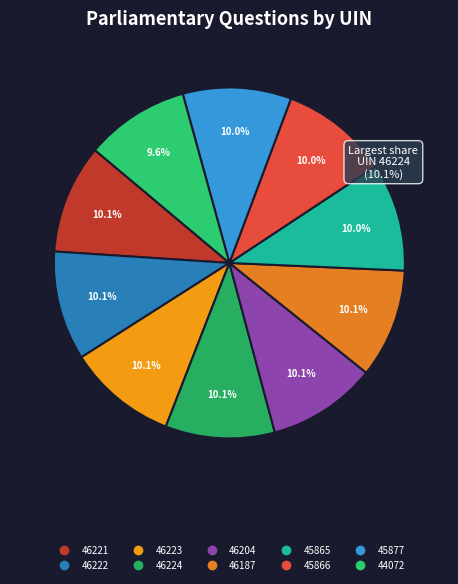

The 45866 slice represents 10% of the pie. True or false?

True